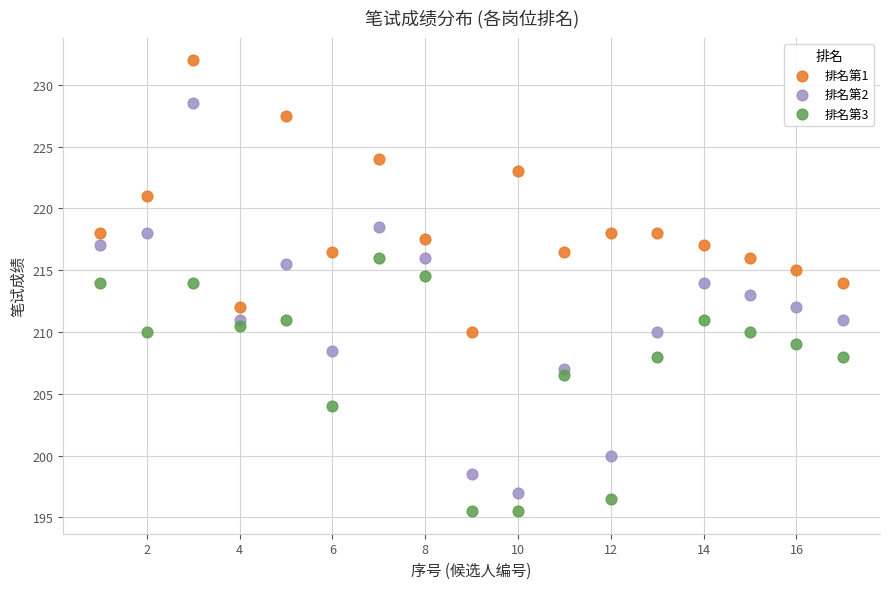

What are all the series names shown in the legend?

排名第1, 排名第2, 排名第3